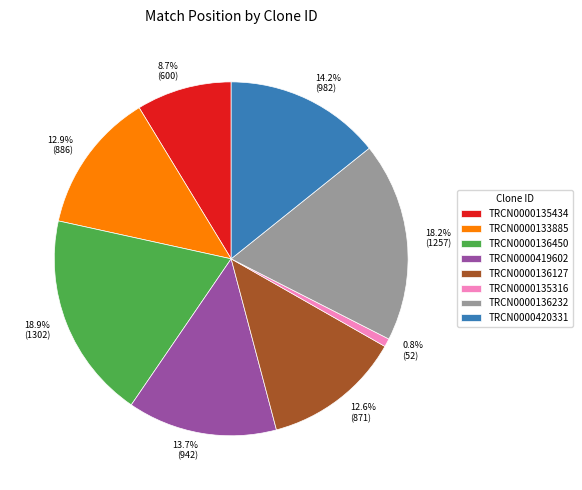

Is there a majority slice in this chart?

No